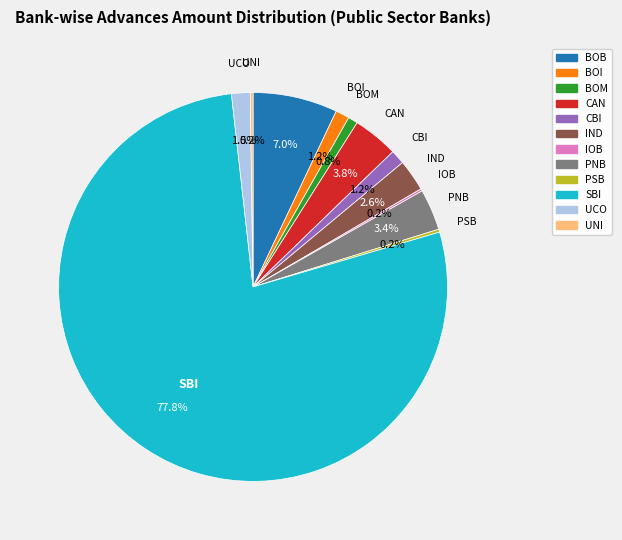

What is the total percentage of BOM and CAN?

4.6%